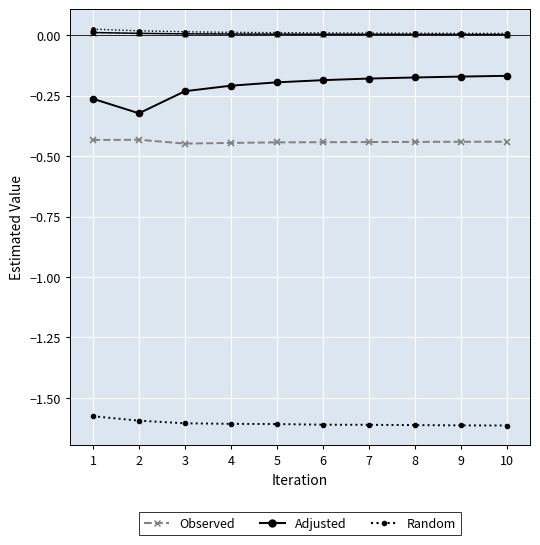

How many data points does each series have?

10